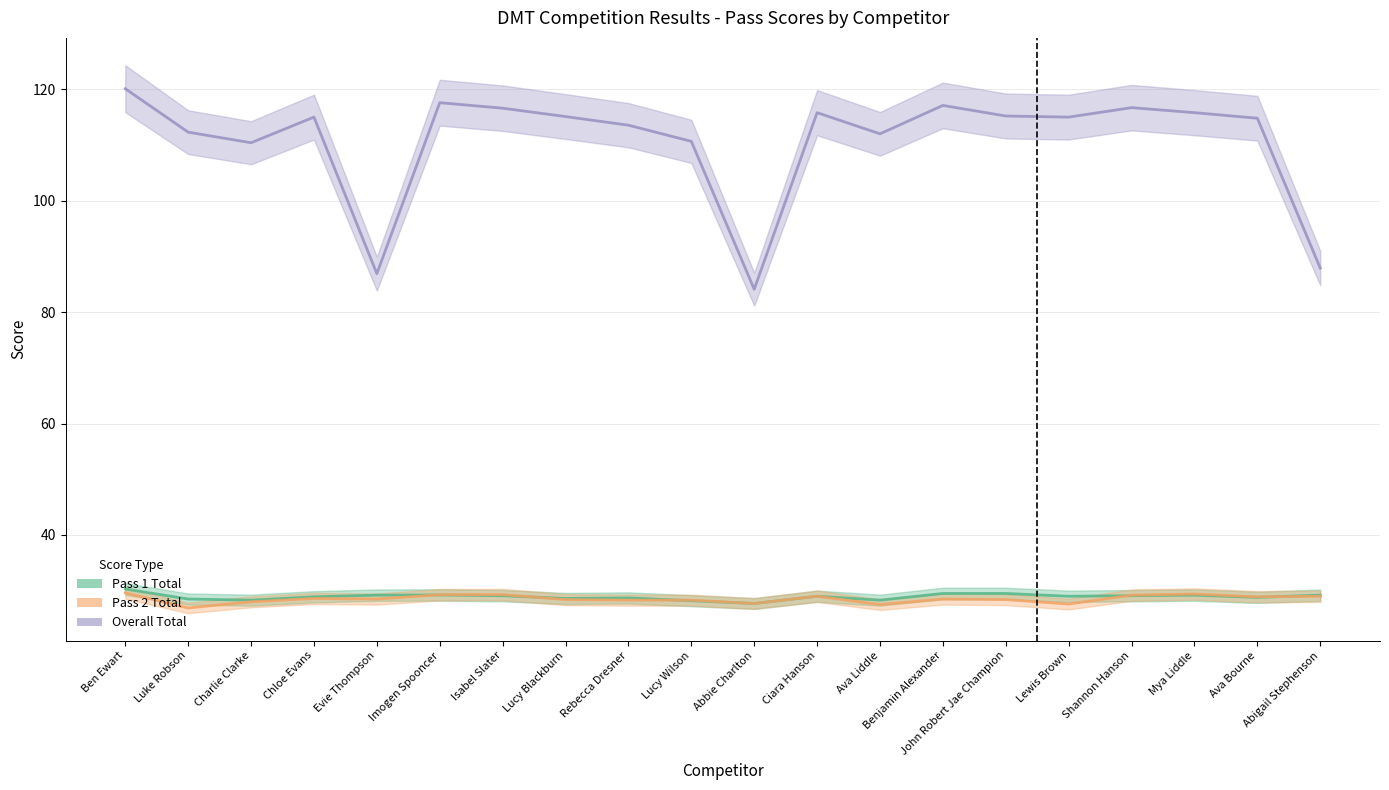

Is it true that Pass 2 Total equals 28.6 at Chloe Evans?

True